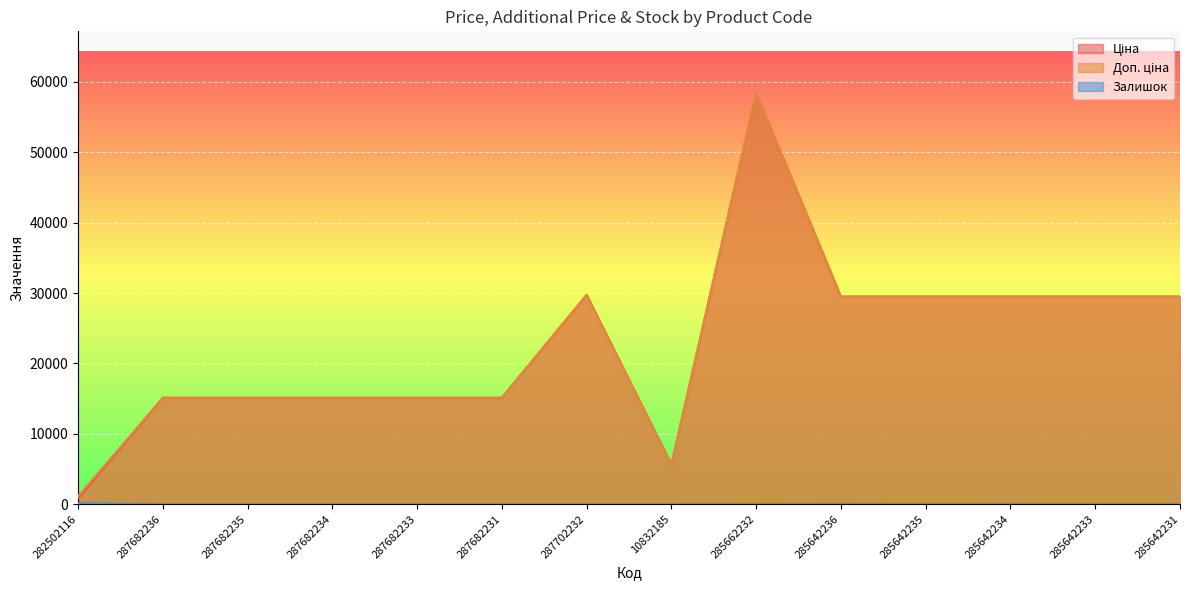

What is the average value of the Залишок series?

14.6